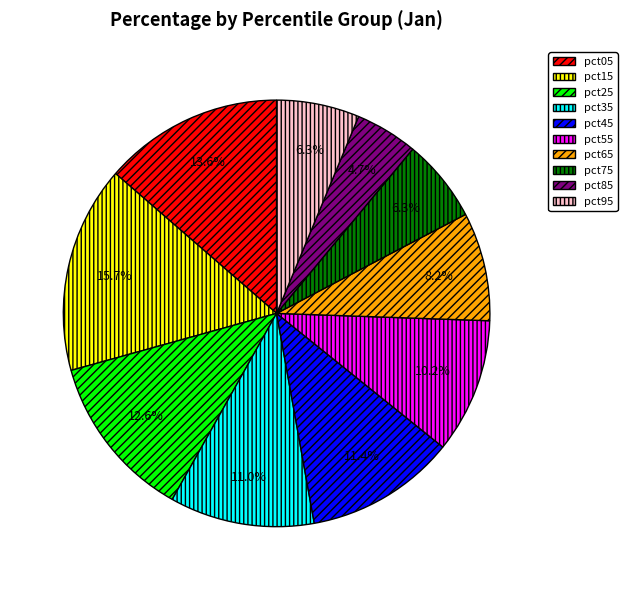

What is the largest slice in the pie chart?

pct15